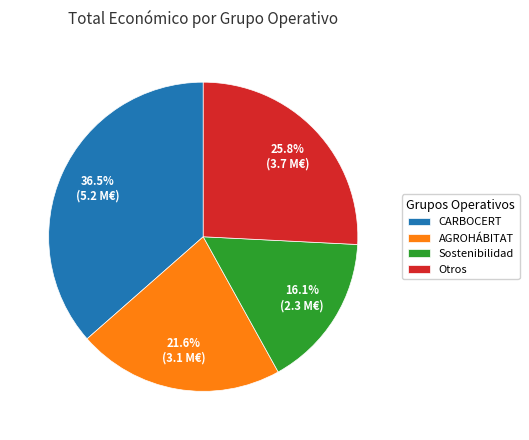

Rank the categories by value from highest to lowest.

CARBOCERT, Otros, AGROHÁBITAT, Sostenibilidad